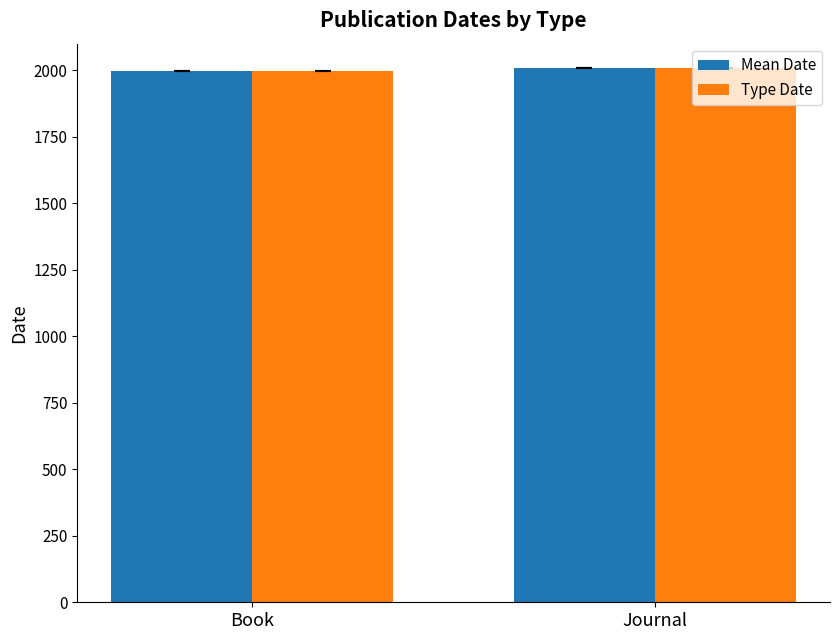

The Mean Date series shows 1997 at Book. True or false?

True